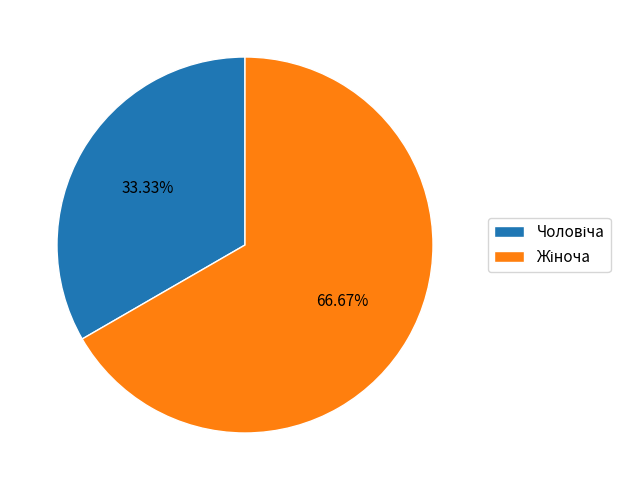

How many segments does this pie chart have?

2